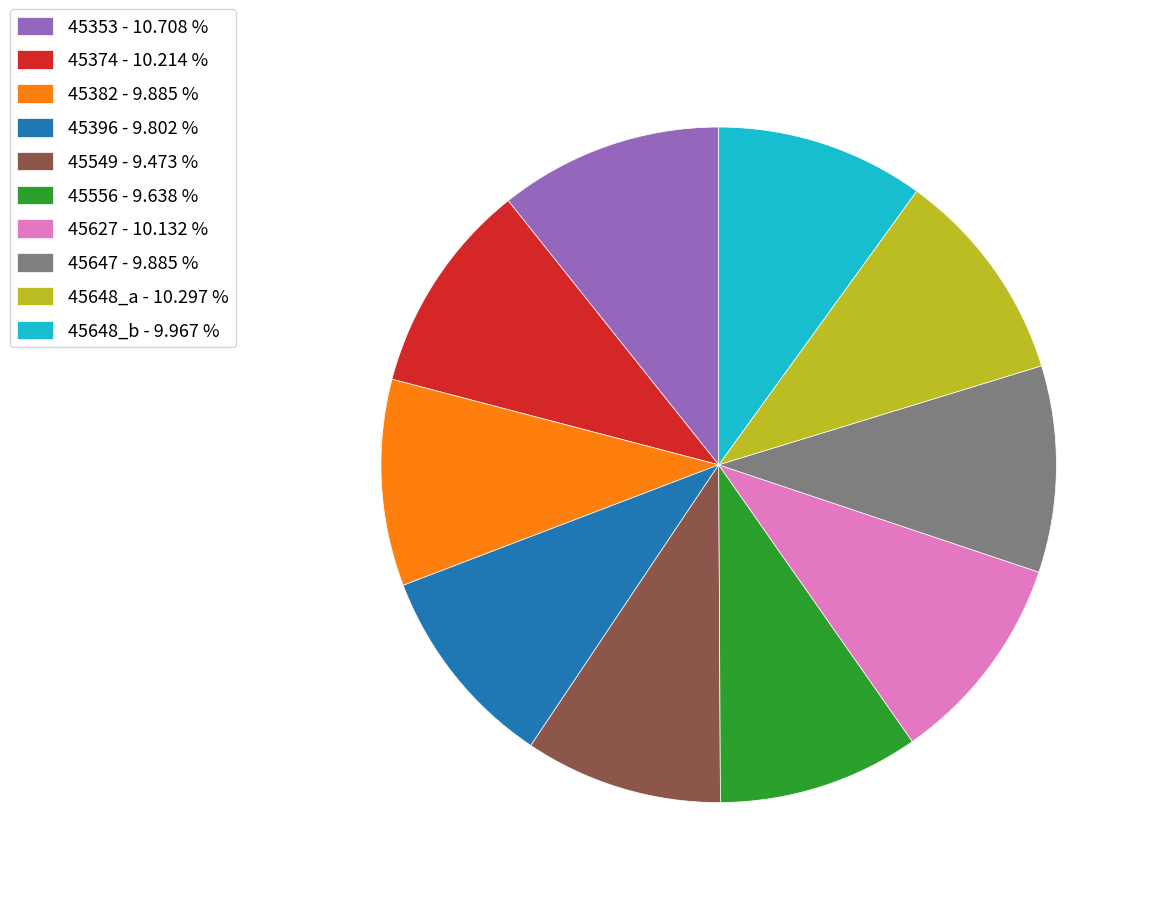

Is it true that 45353 is 1% of the pie?

False